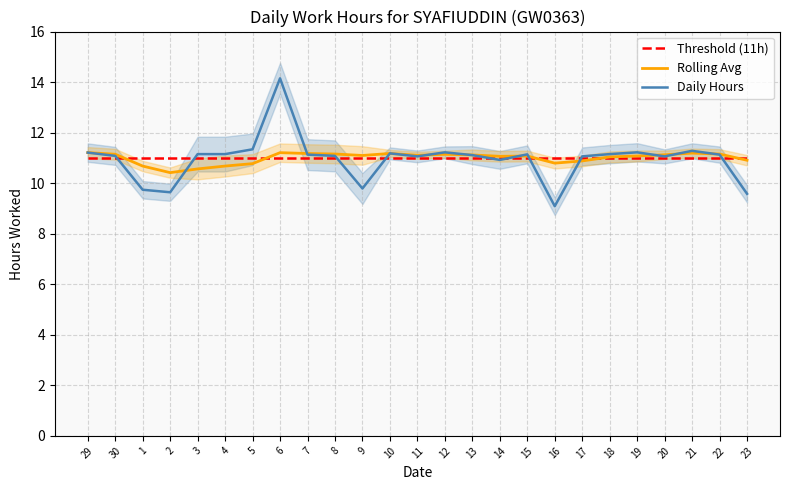

What is the maximum value for Rolling Avg?

11.2